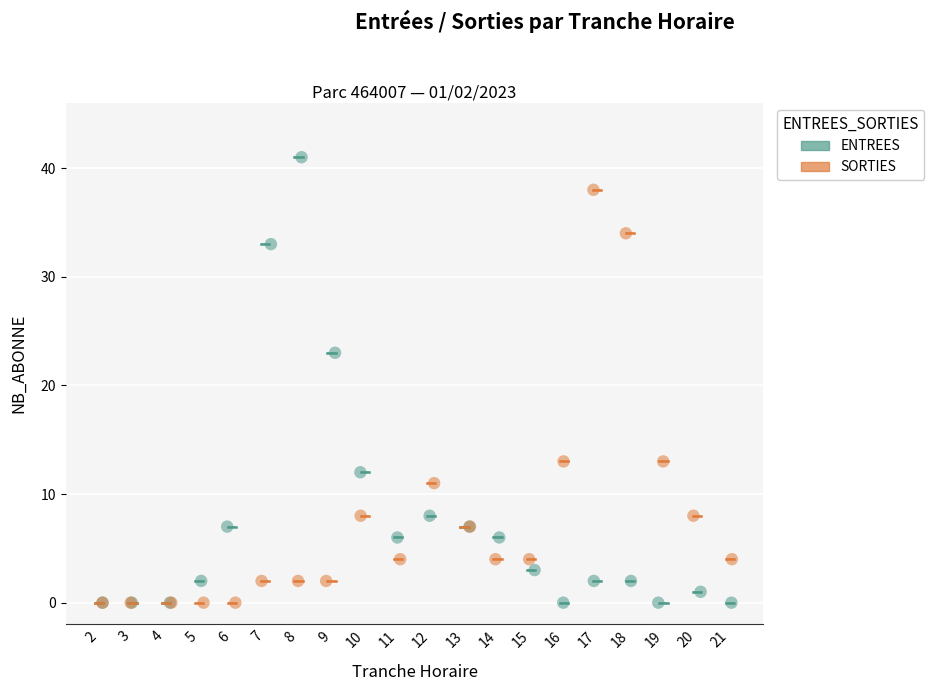

Which series has the widest spread of Y values?

ENTREES